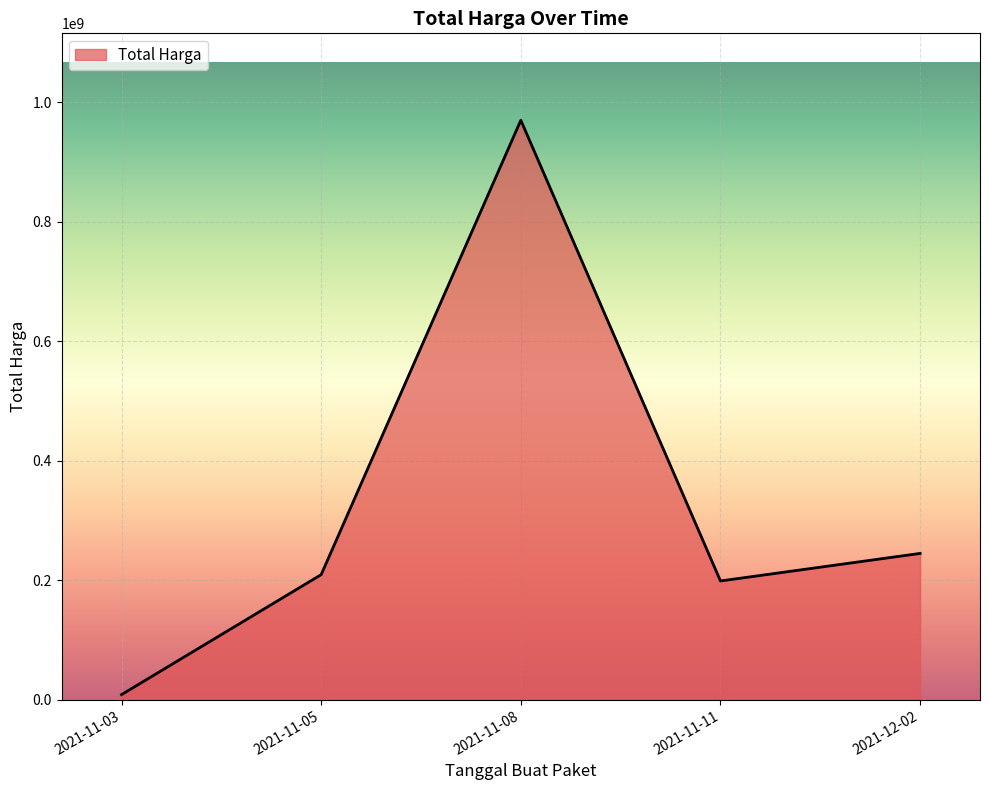

How many values are below 209596000?

2